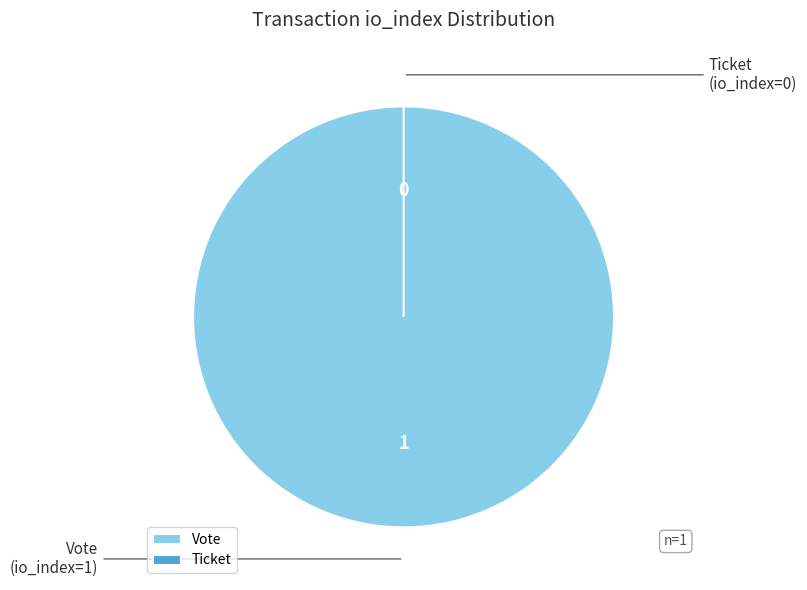

To the nearest percent, what is the combined percentage of Vote (io_index=1) and Ticket (io_index=0)?

100%